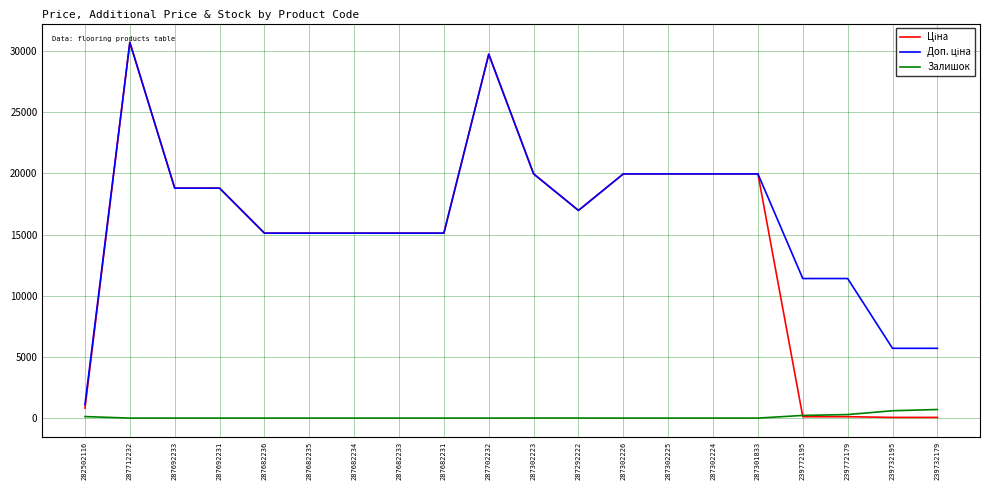

What is the difference between the highest and lowest values at 287682234?

15120.0